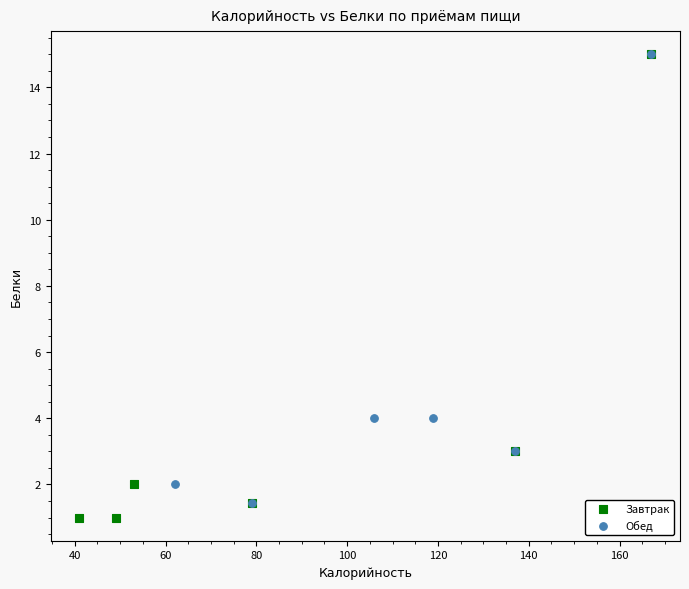

What are all the series names shown in the legend?

Завтрак, Обед